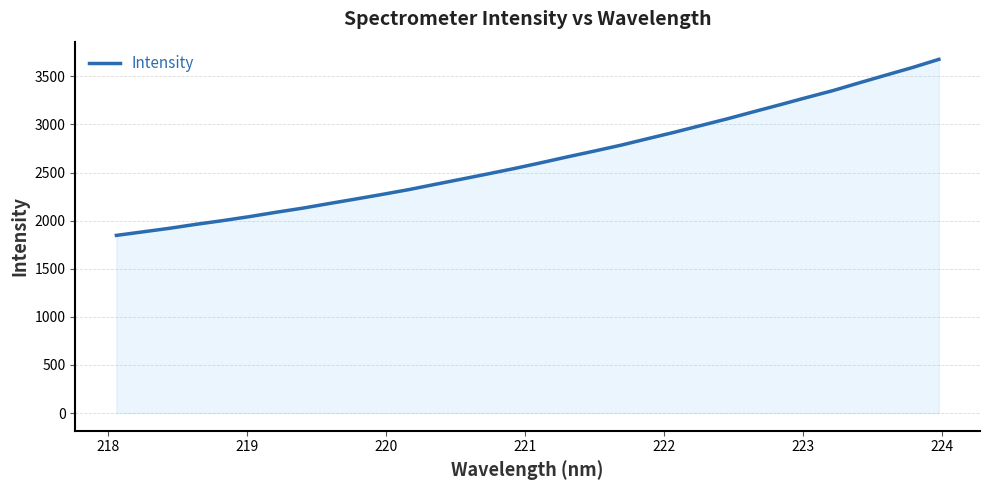

What is the difference between the maximum and minimum values?

1829.9